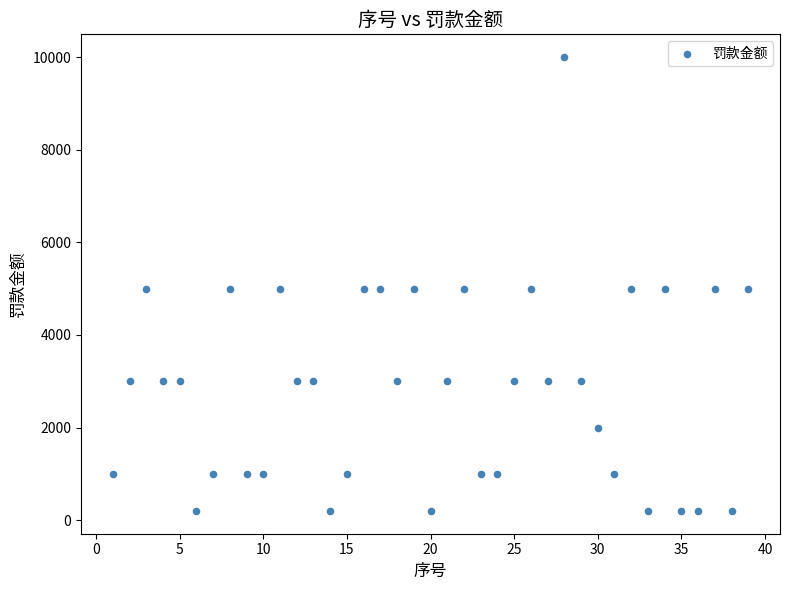

What is the range of X values (max minus min)?

38